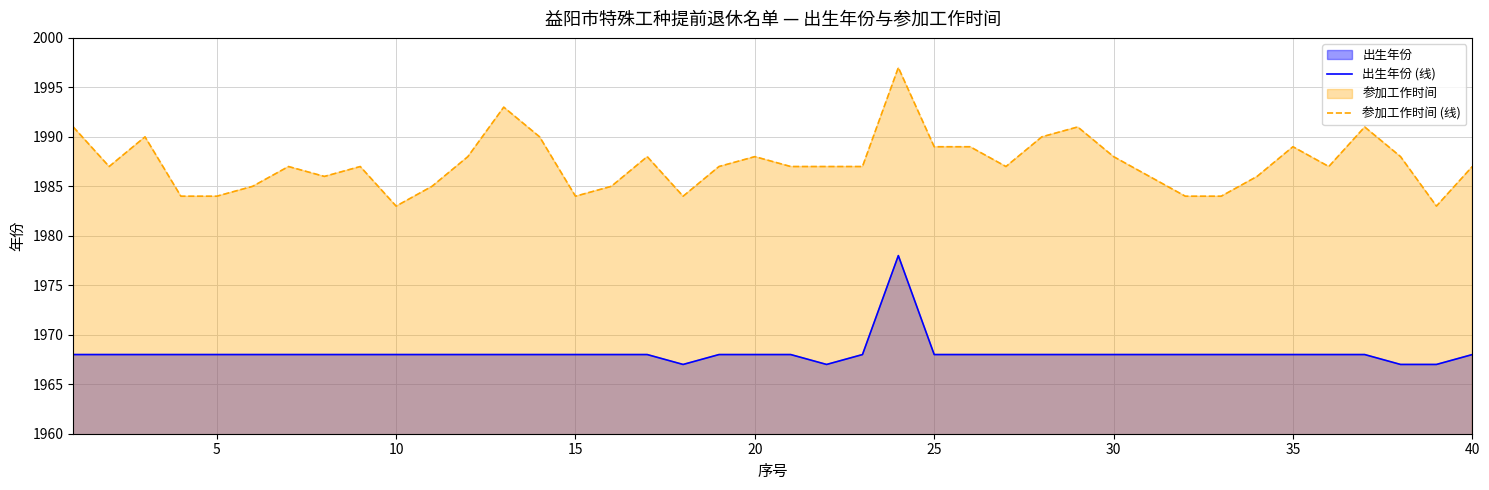

Reading right to left, what are all the values shown in this chart?

出生年份 (线): 1968	1967	1967	1968	1968	1968	1968	1968	1968	1968	1968	1968	1968	1968	1968	1968	1978	1968	1967	1968	1968	1968	1967	1968	1968	1968	1968	1968	1968	1968	1968	1968	1968	1968	1968	1968	1968	1968	1968	1968
参加工作时间 (线): 1987	1983	1988	1991	1987	1989	1986	1984	1984	1986	1988	1991	1990	1987	1989	1989	1997	1987	1987	1987	1988	1987	1984	1988	1985	1984	1990	1993	1988	1985	1983	1987	1986	1987	1985	1984	1984	1990	1987	1991